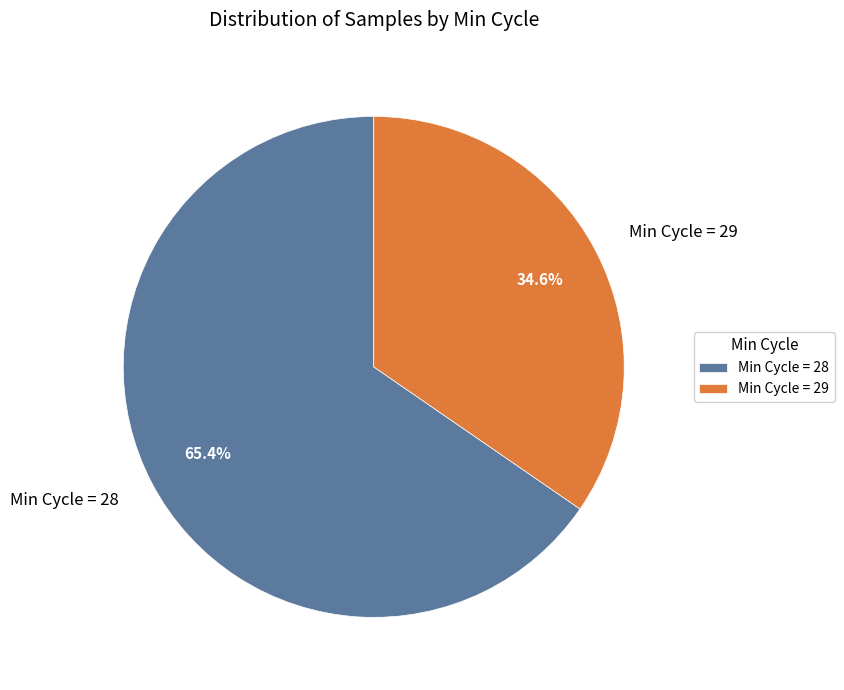

What is the smallest slice in the pie chart?

Min Cycle = 29